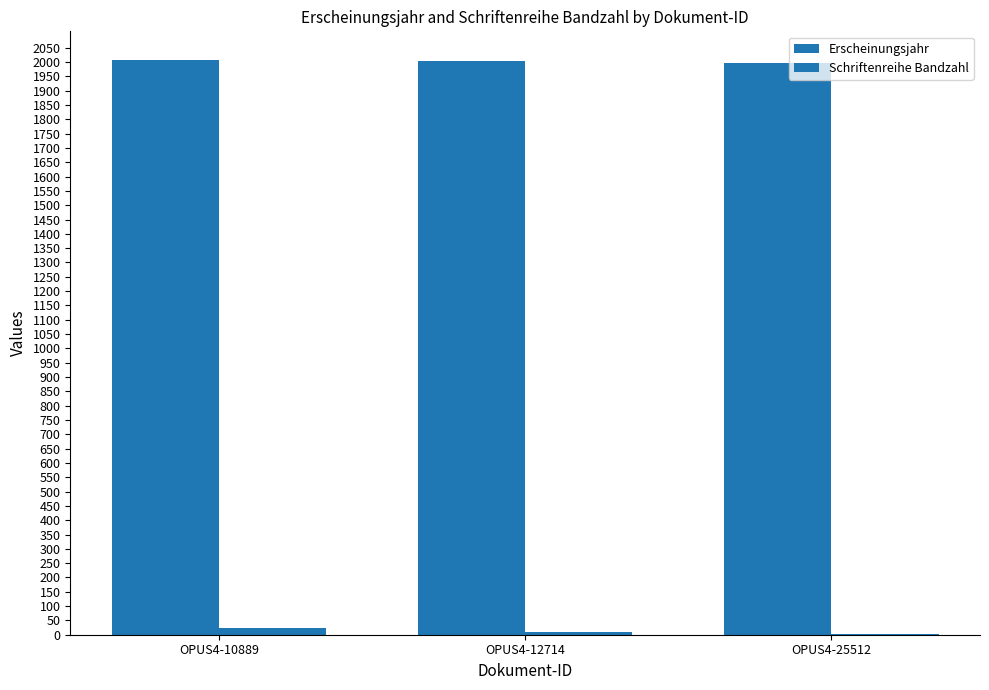

What is the highest value of the Erscheinungsjahr series?

2007